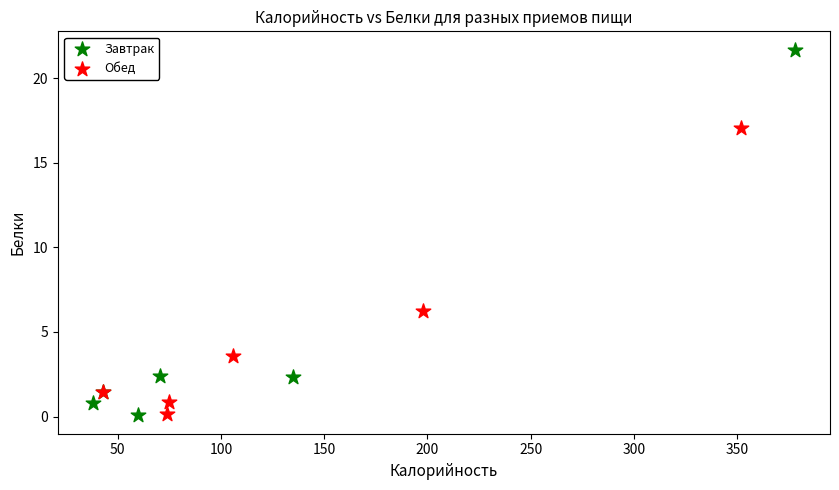

Which series has the largest Y range (max minus min)?

Завтрак